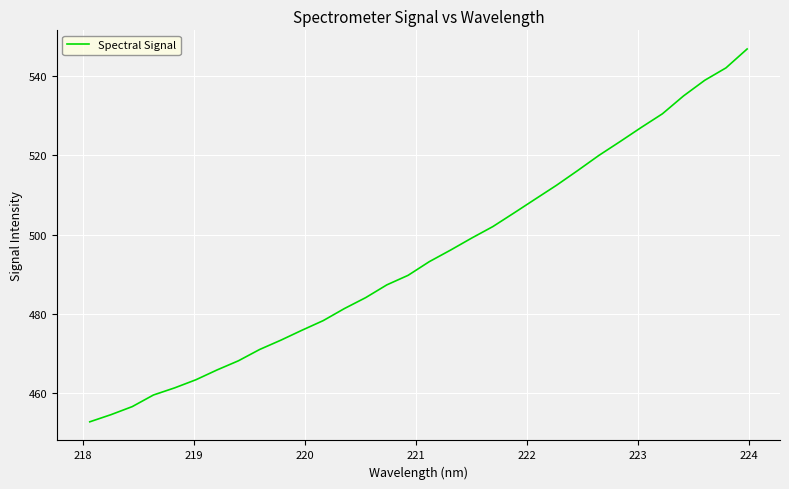

What is the difference between the maximum and minimum values?

94.1